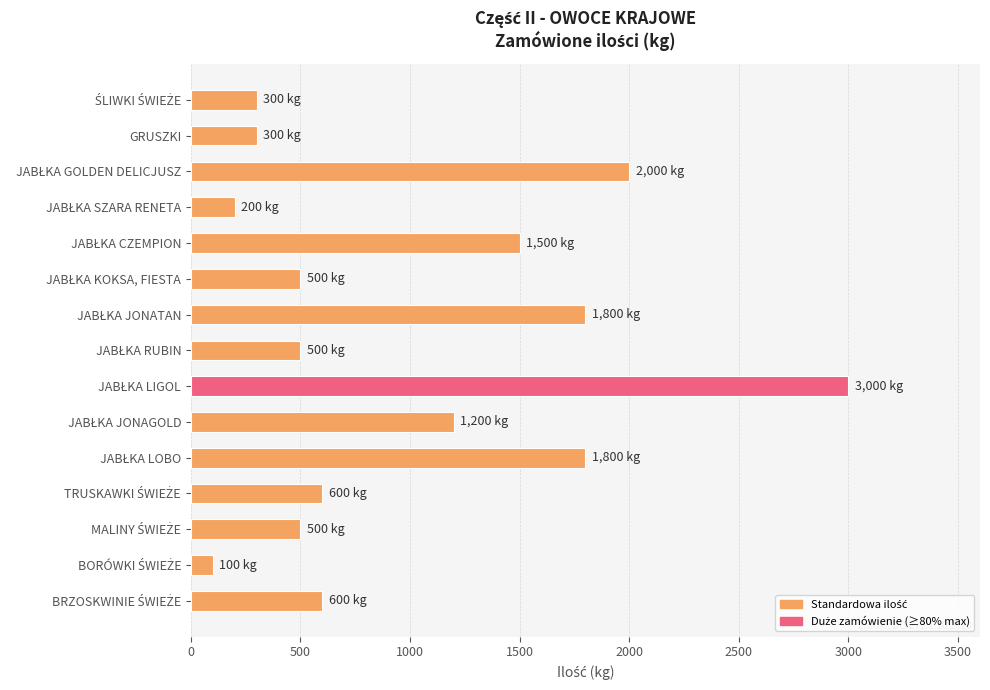

Reading top to bottom, list all the values displayed in this chart.

300	300	2000	200	1500	500	1800	500	3000	1200	1800	600	500	100	600